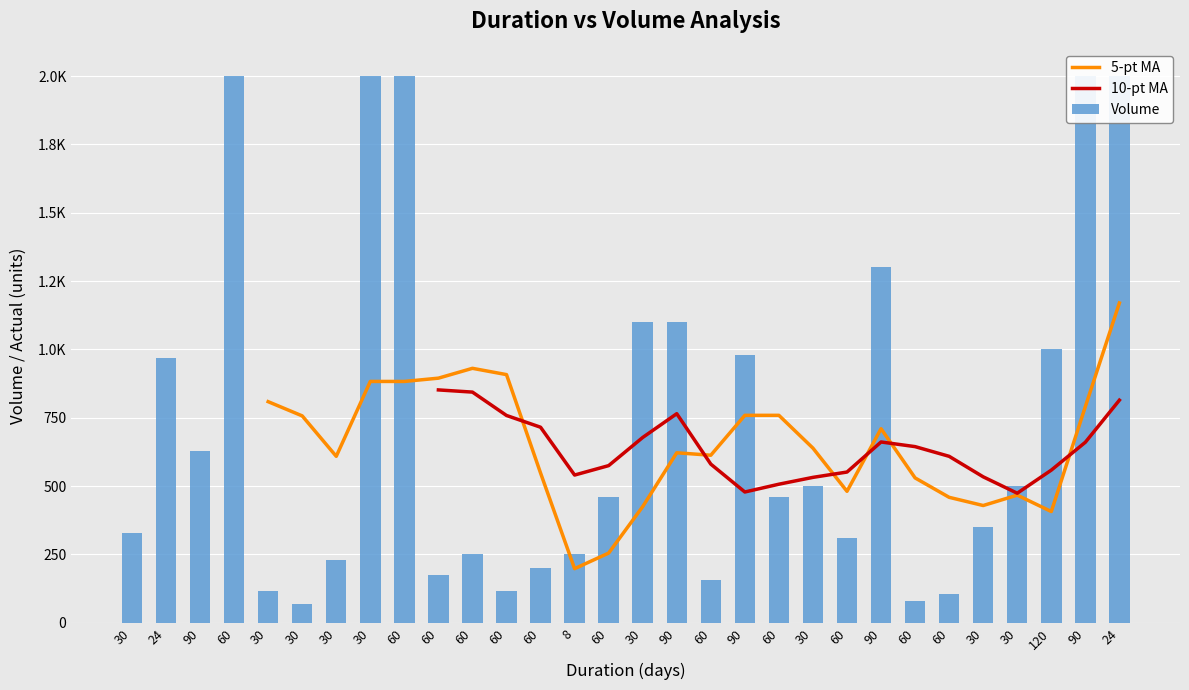

The value of 5-pt MA at 60 is 1343.8. True or false?

False